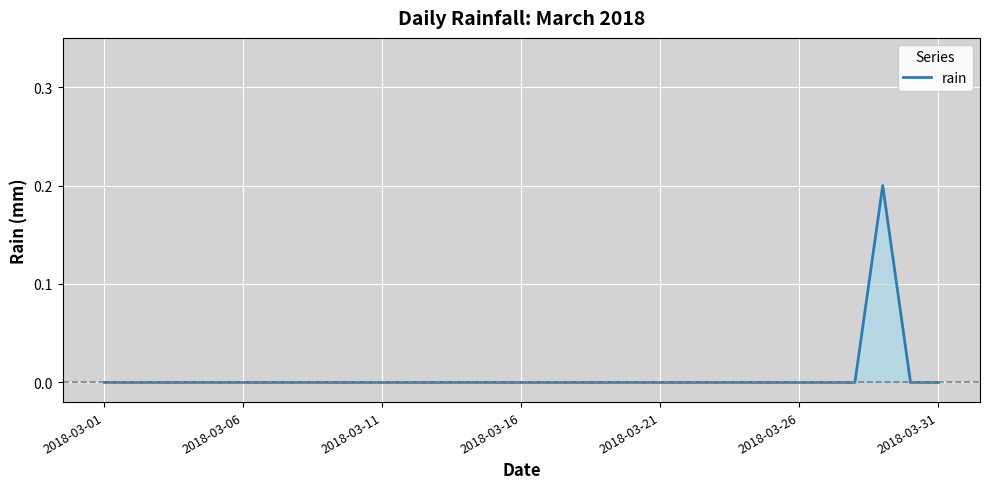

Is it true that the value at 2018-03-11 is 0.0?

True